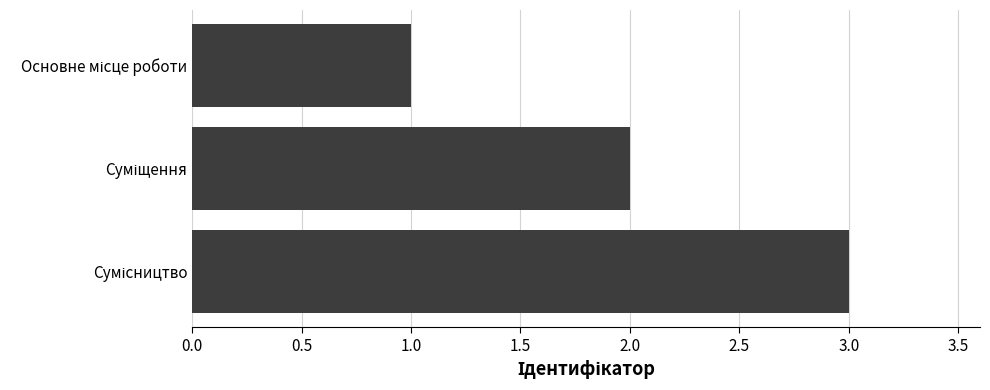

What is the sum of all values?

6